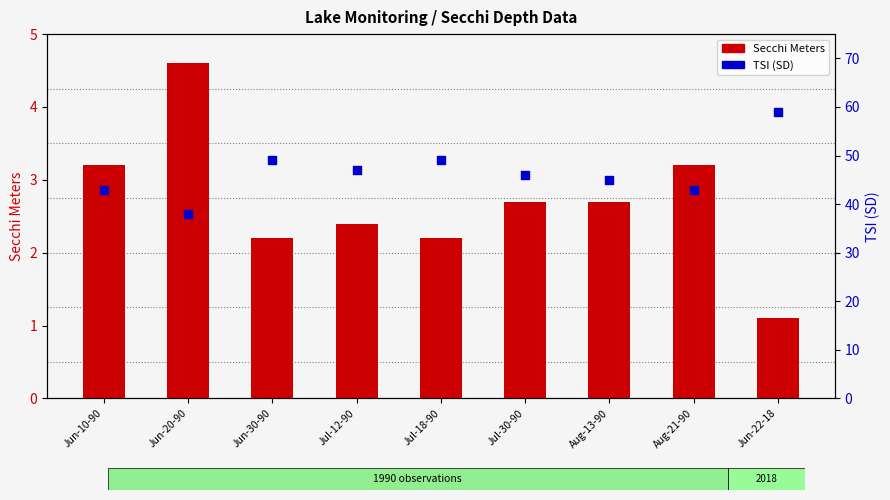

At which category is the sum across all series the highest?

Jun-22-18